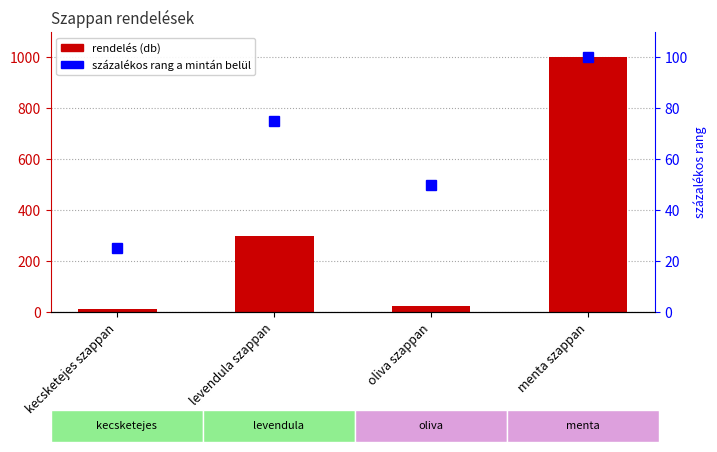

Where is rendelés nearest to the value 506?

levendula szappan